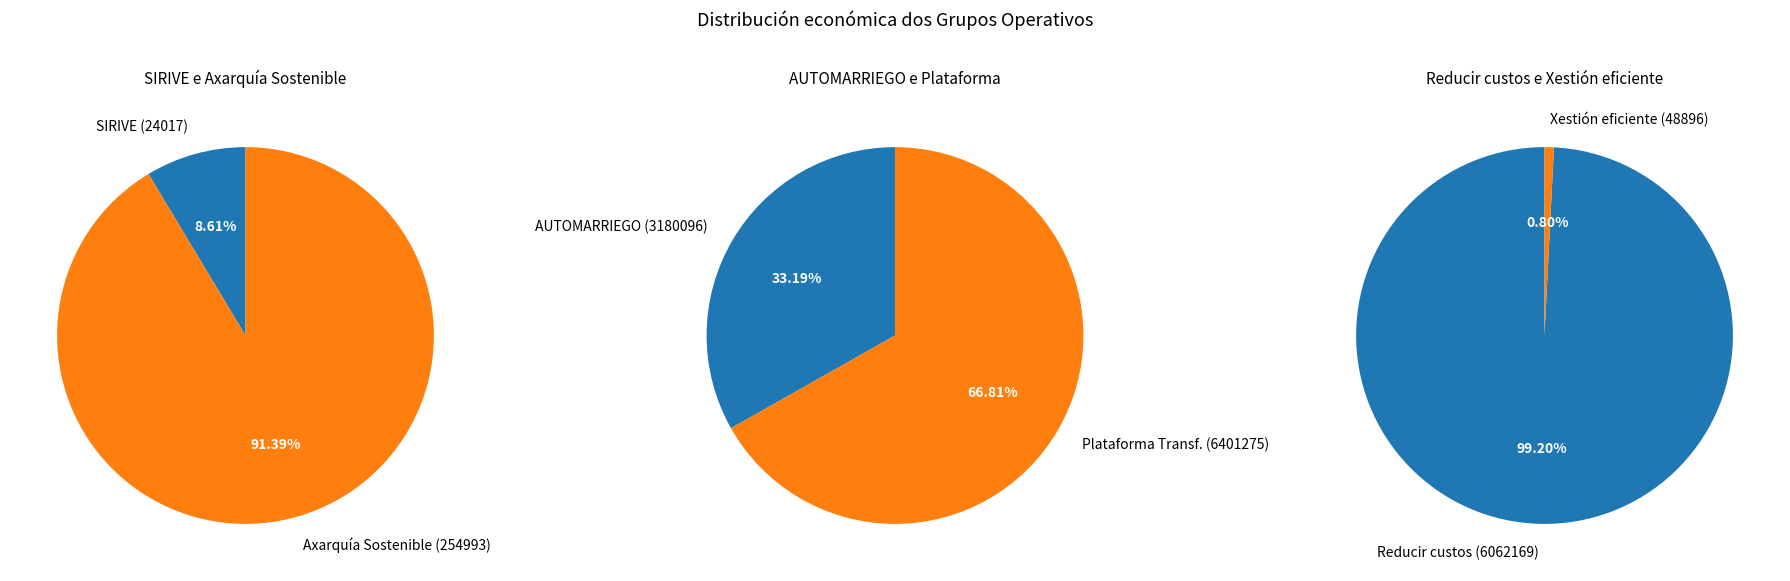

Which slice is the largest?

Plataforma Transferencia